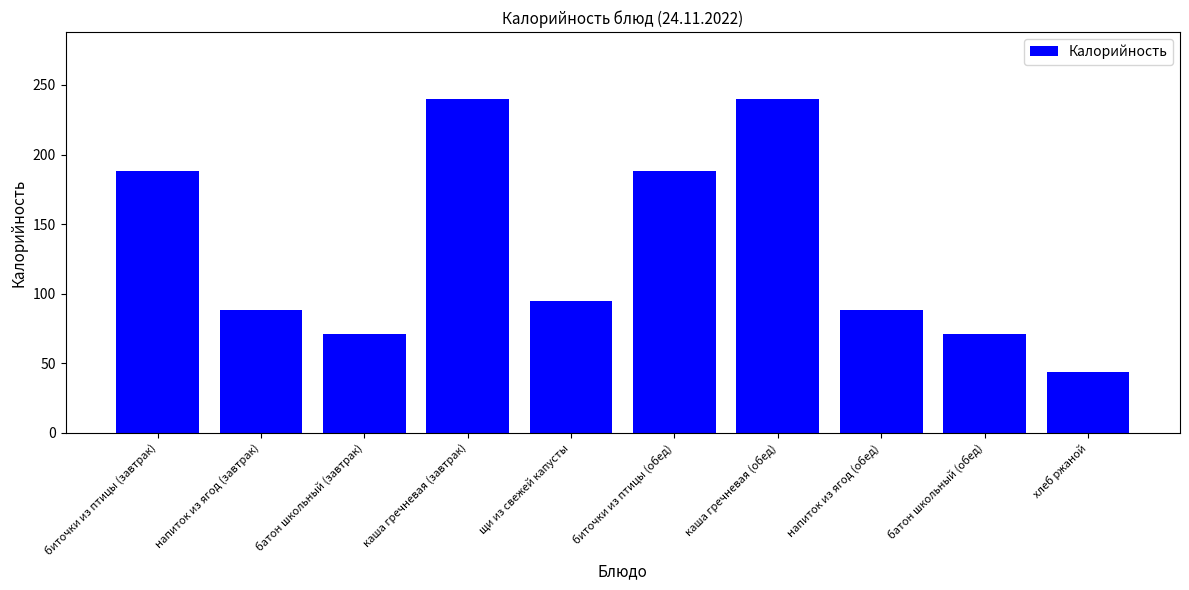

At which category does the chart reach its minimum across all series?

хлеб ржаной